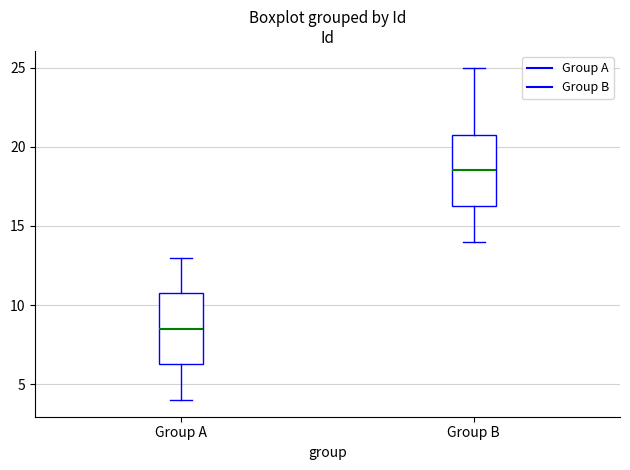

Where is the upper edge of the box for Group A on the y-axis? The values are not printed on the chart, so give them approximately, as read against the axis.

11.0